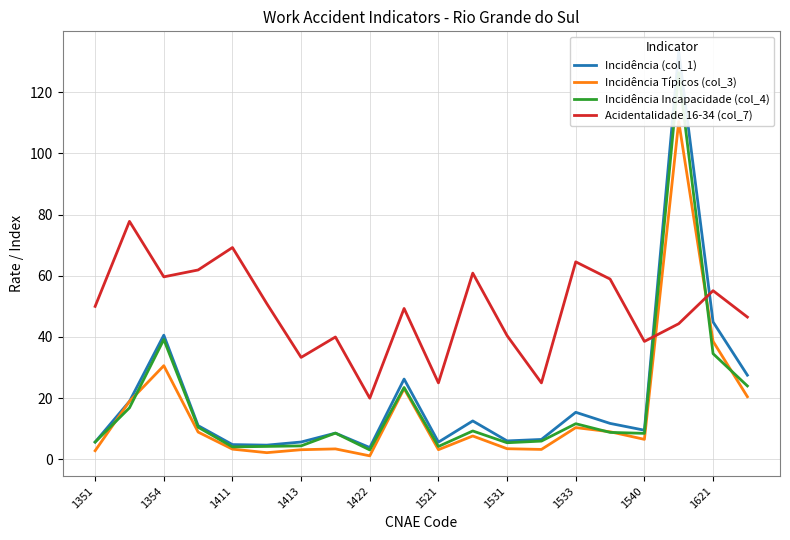

Reading left to right, what are all the values shown in this chart?

Incidência (col_1): 5.7	19.0	40.6	11.0	4.8	4.7	5.7	8.6	3.9	26.2	5.6	12.6	6.0	6.5	15.4	11.8	9.5	133.3	44.9	27.5
Incidência Típicos (col_3): 2.8	19.0	30.6	8.9	3.4	2.2	3.2	3.4	1.2	23.1	3.2	7.7	3.5	3.3	10.4	9.0	6.5	110.4	38.6	20.5
Incidência Incapacidade (col_4): 5.7	16.9	39.2	10.5	4.1	4.2	4.4	8.6	3.1	23.5	4.2	9.3	5.4	6.0	11.7	8.8	8.5	126.4	34.5	24.0
Acidentalidade 16-34 (col_7): 50.0	77.8	59.6	61.9	69.2	50.9	33.3	40.0	20.0	49.3	25.0	60.9	40.4	25.0	64.5	58.9	38.5	44.3	55.1	46.5